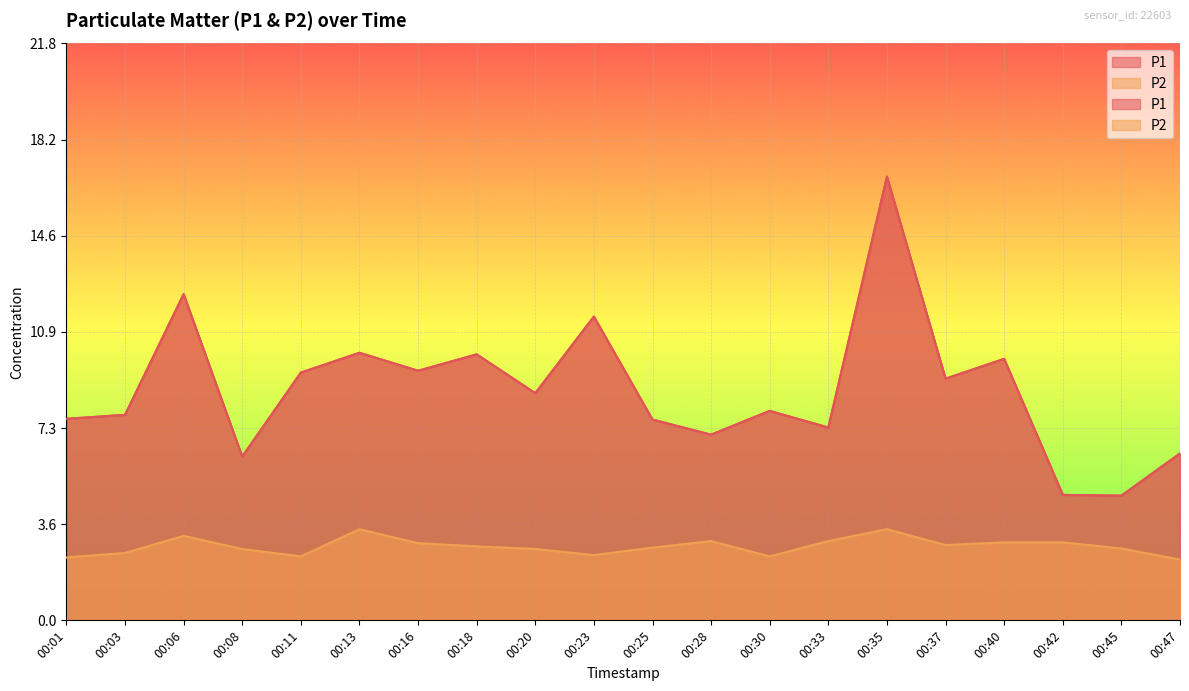

Which series has the widest spread of values?

P1